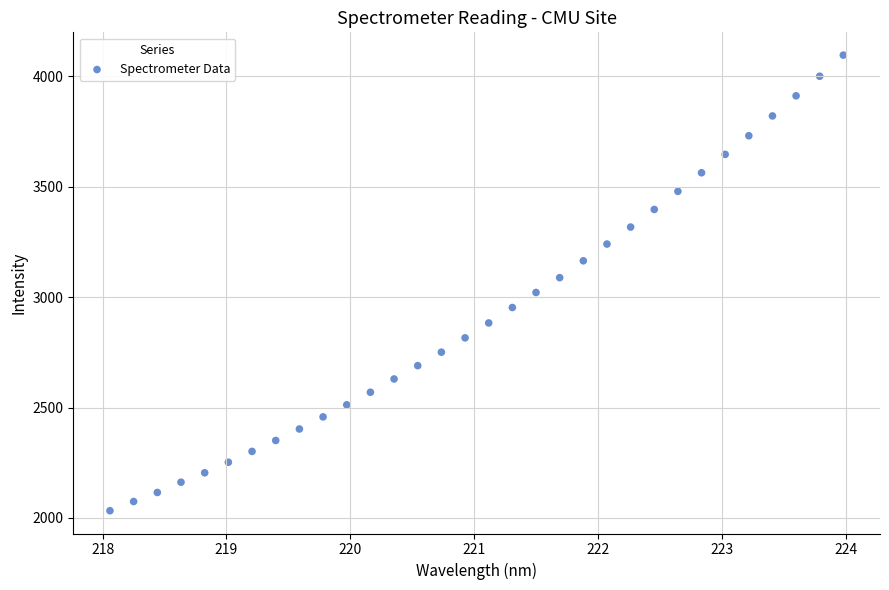

What is the range of Y values (max minus min)?

2062.9